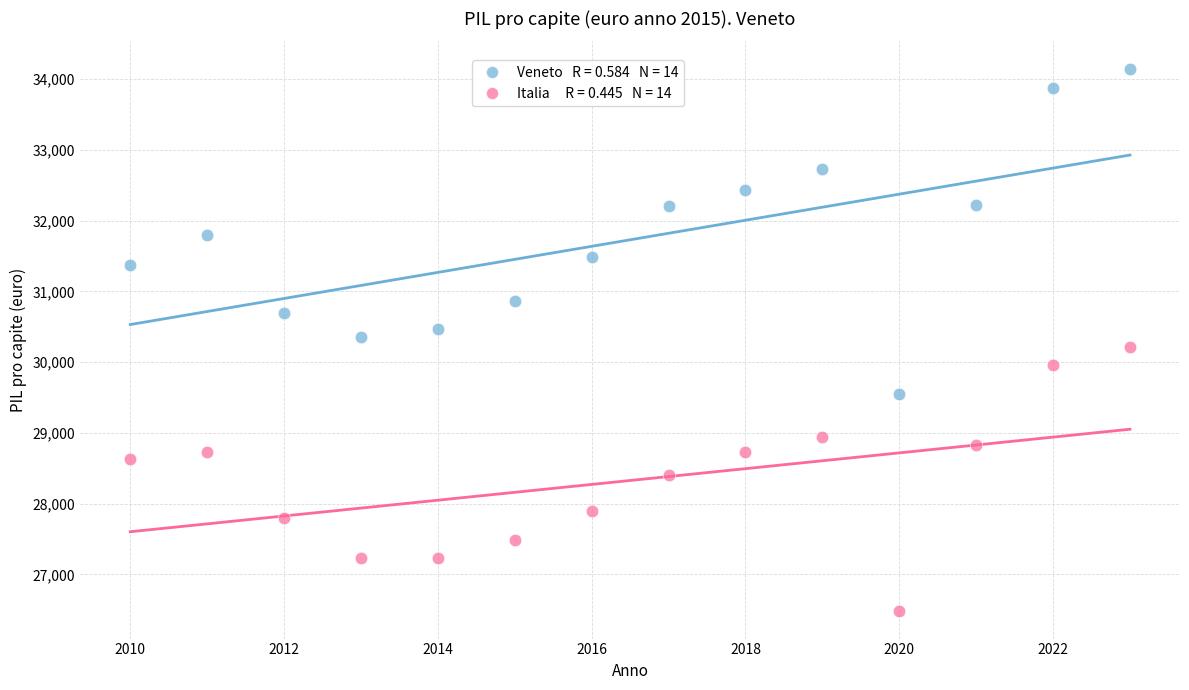

Across all data points, what is the range of X values (max minus min)?

13.0